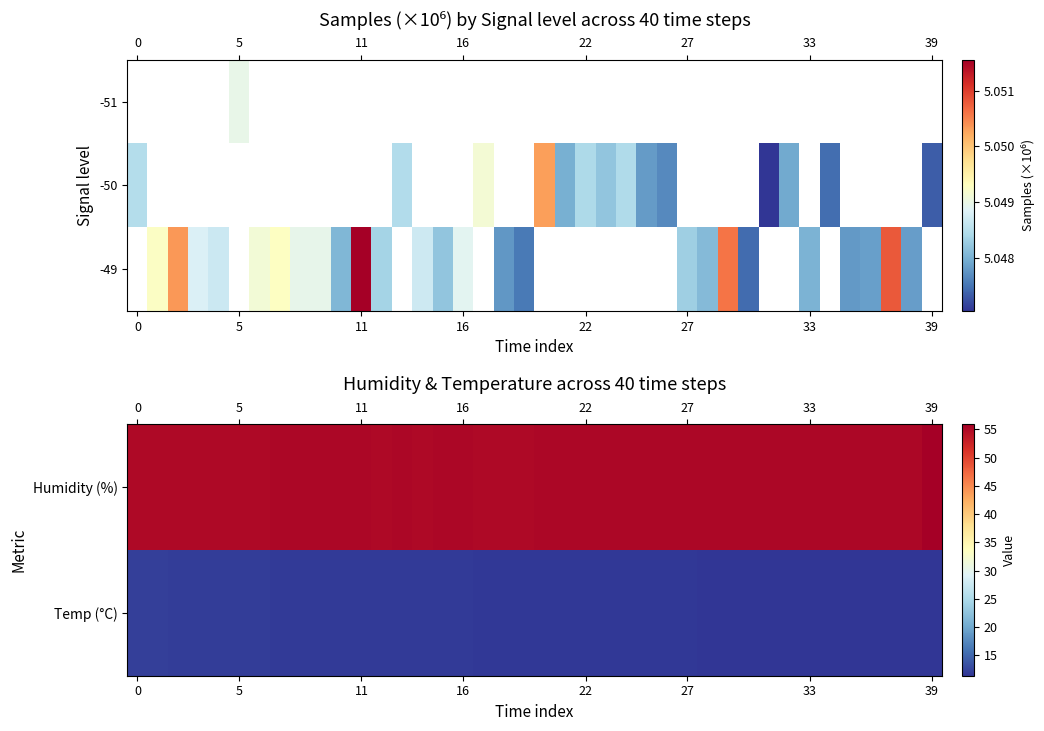

Which series has the largest total across all categories?

row_0